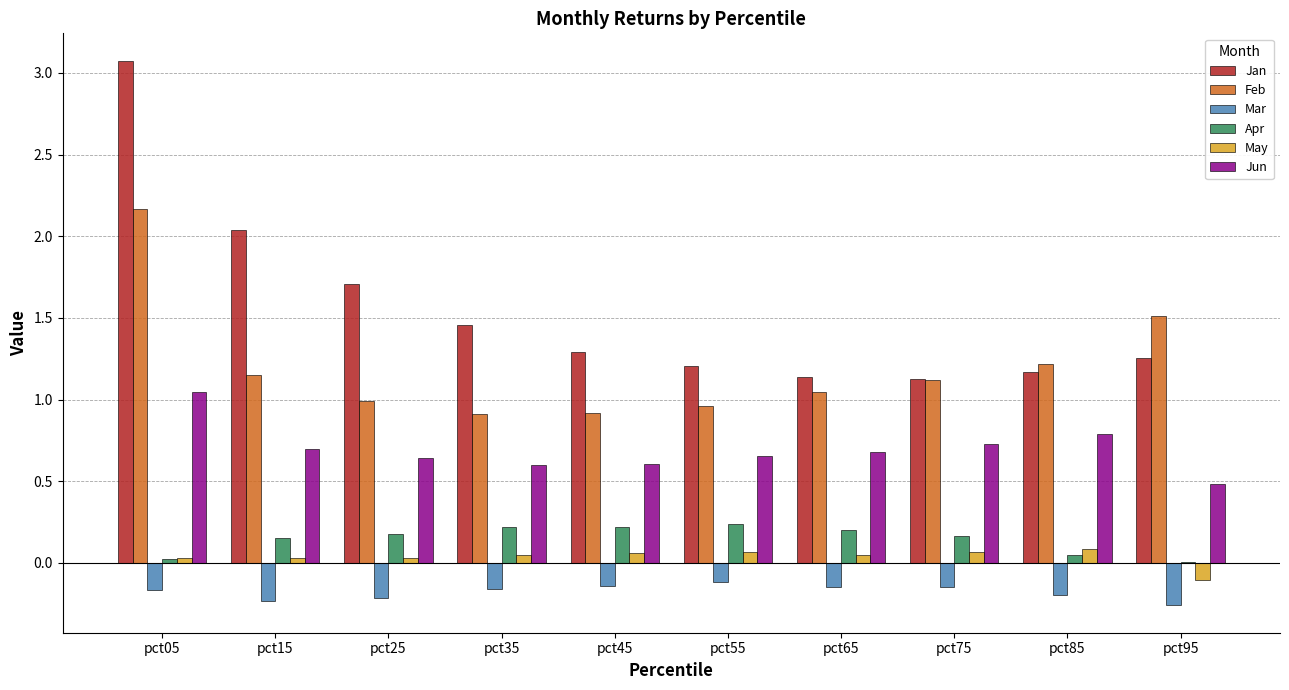

Is it true that Jan equals 1.7 at pct25?

True